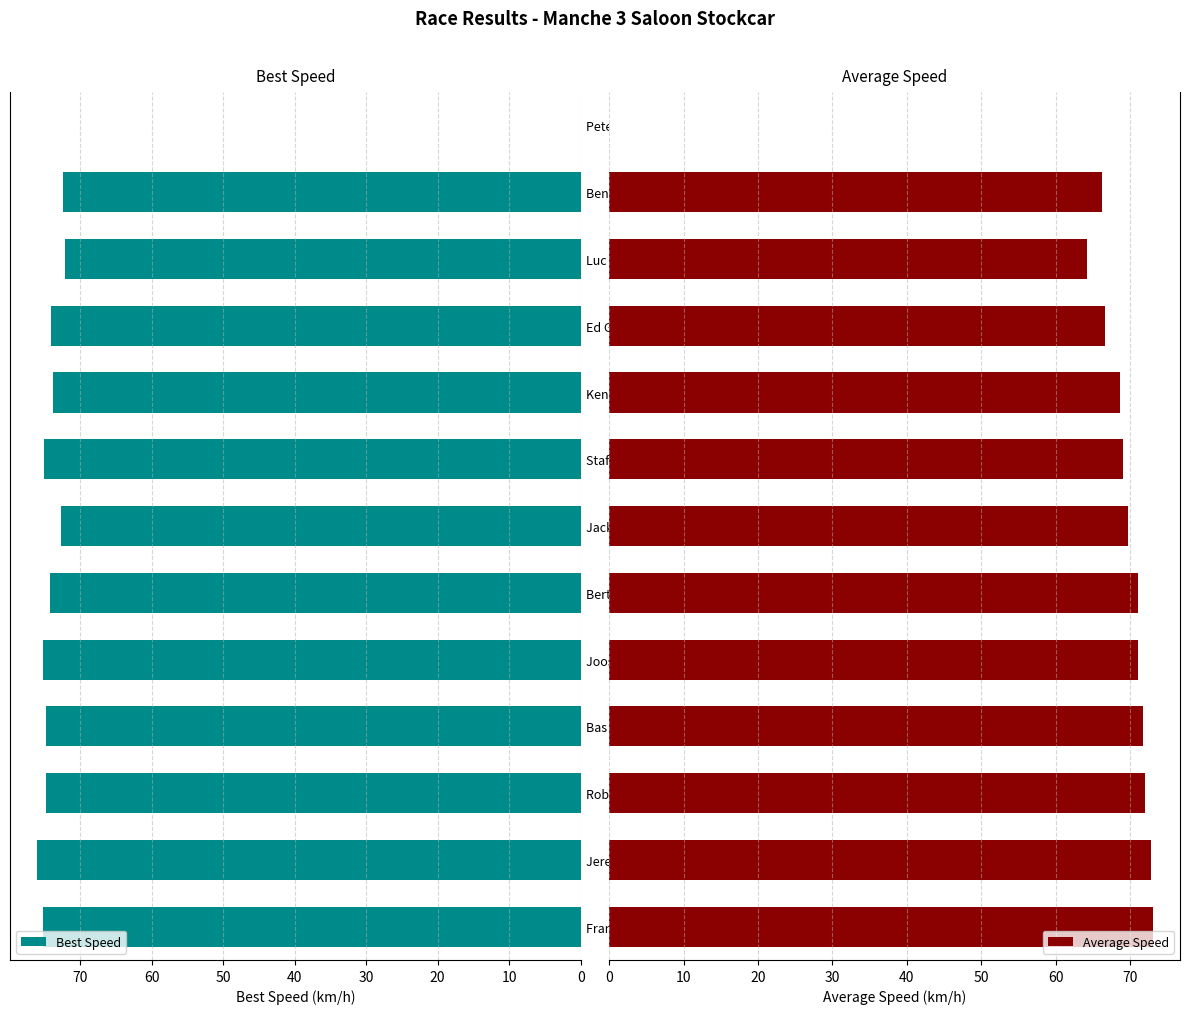

List the series in order of their overall mean, lowest first.

Average Speed, Best Speed